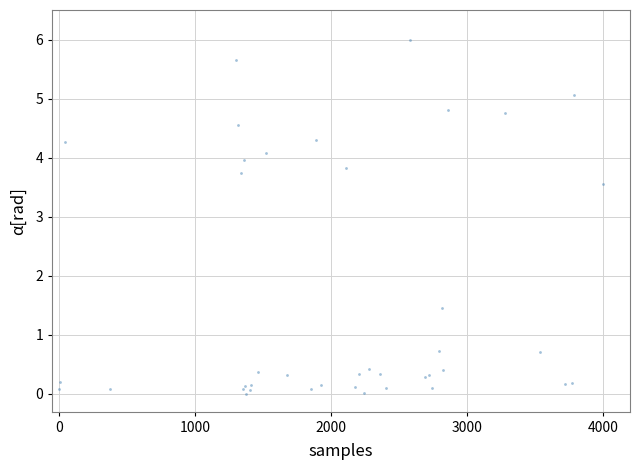

What Y value in the scatter plot is closest to 3?

3.6